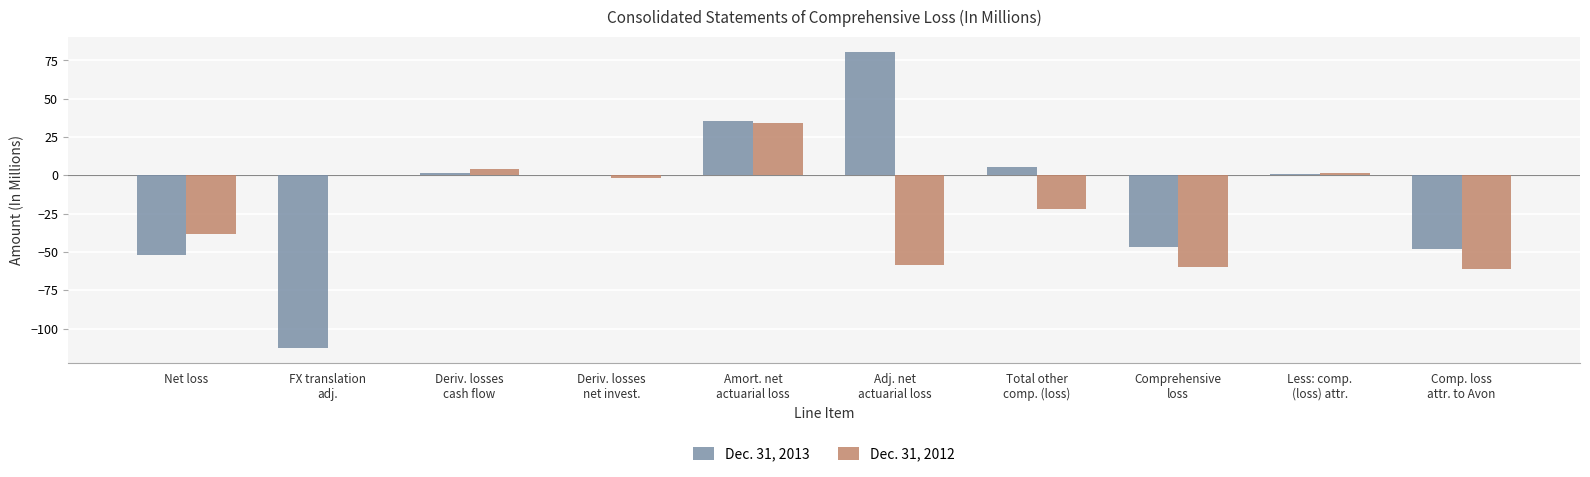

What is the highest value of the Dec. 31, 2013 series?

80.6